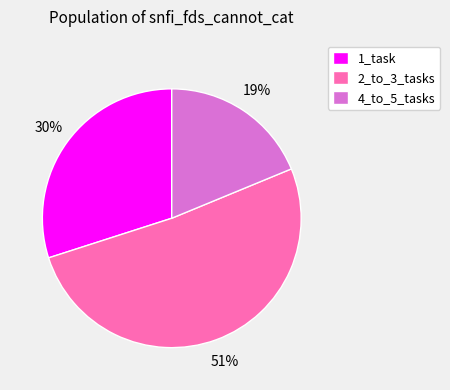

Between 1_task and 2_to_3_tasks, which is larger?

2_to_3_tasks